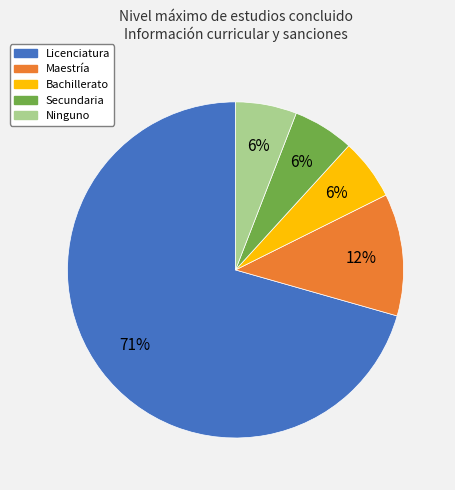

To the nearest percent, what is the average slice percentage?

20%